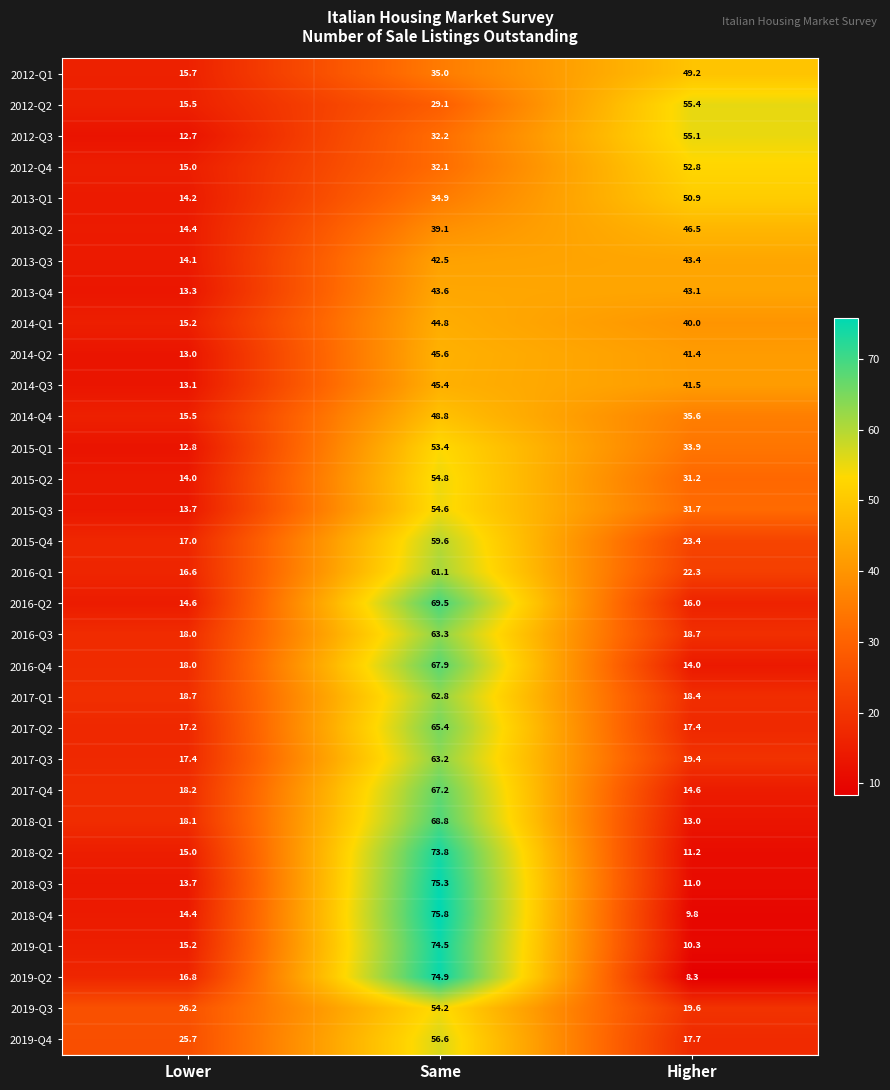

Which series changed the most between Lower and Higher?

2012-Q3